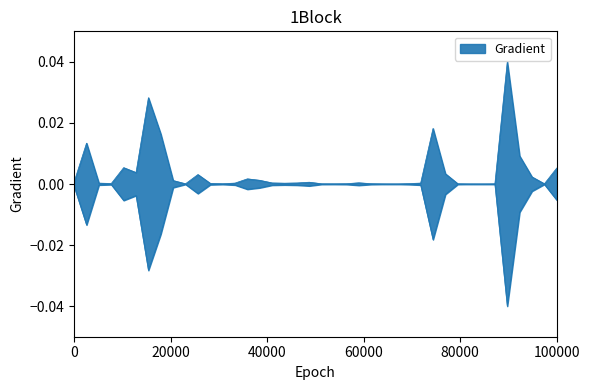

How many lines are shown in the chart?

1